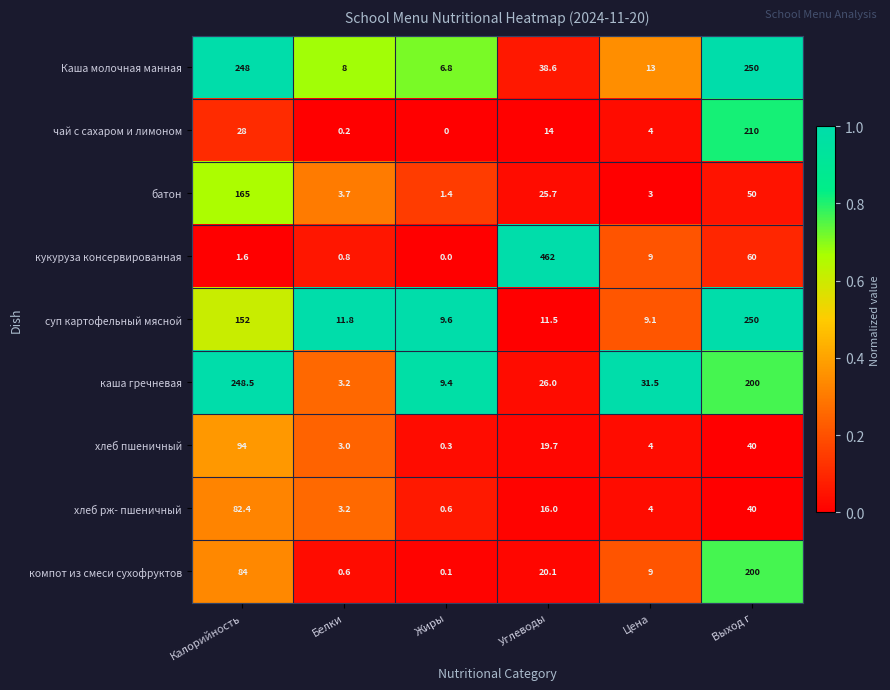

What is the sum of the суп картофельный мясной values at Калорийность and Белки?

163.8